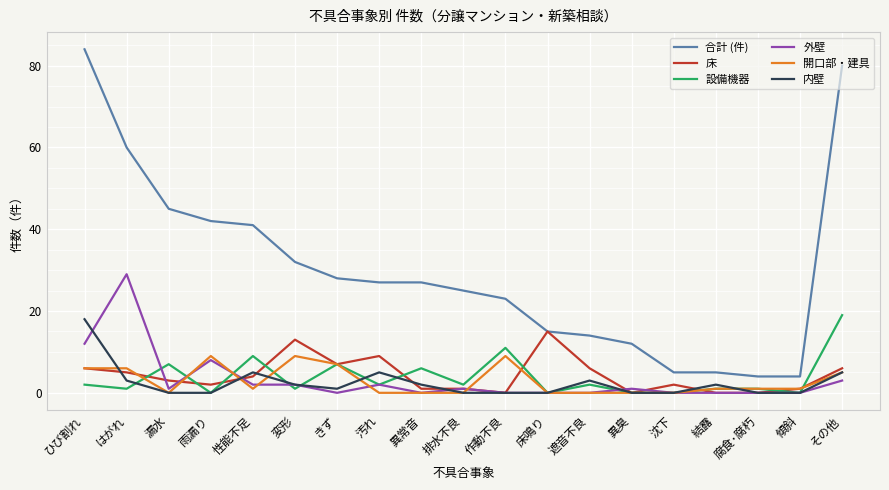

True or false: 合計 (件) and 開口部・建具 intersect in this chart.

False